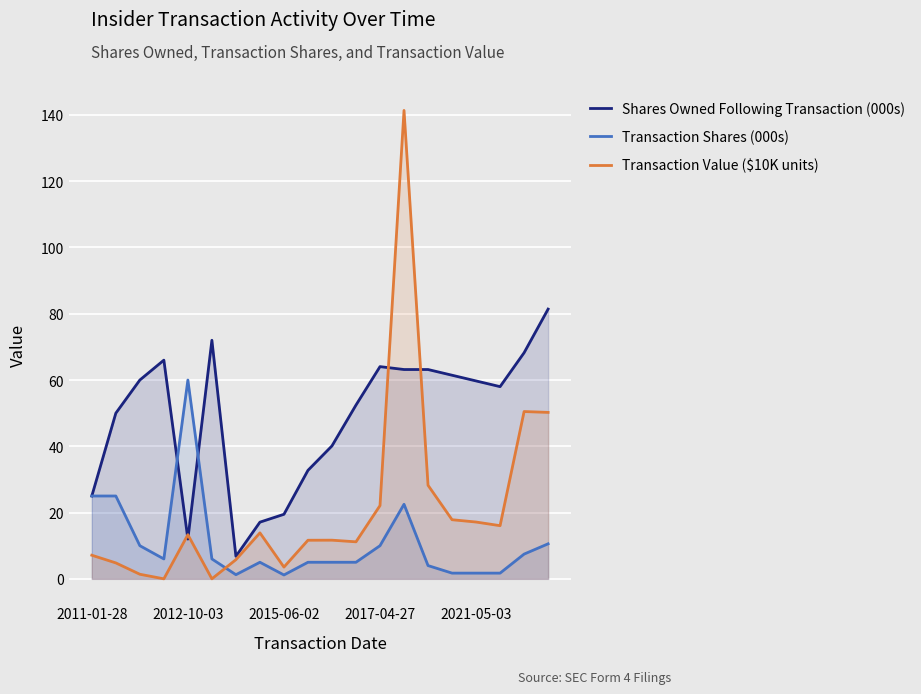

In Shares Owned Following Transaction (000s), how many points are higher than both neighbors (excluding endpoints)?

3